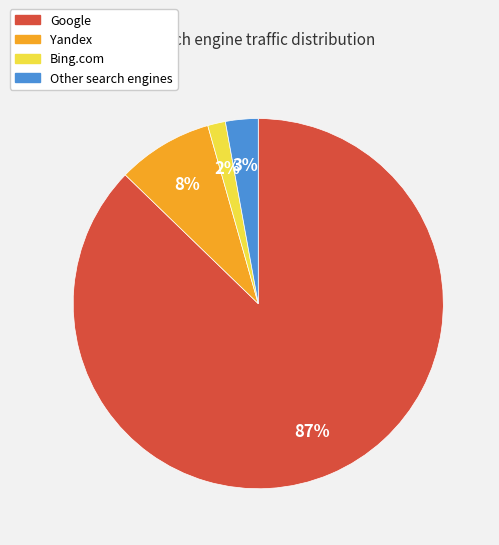

To the nearest percent, what is the average slice percentage?

25%